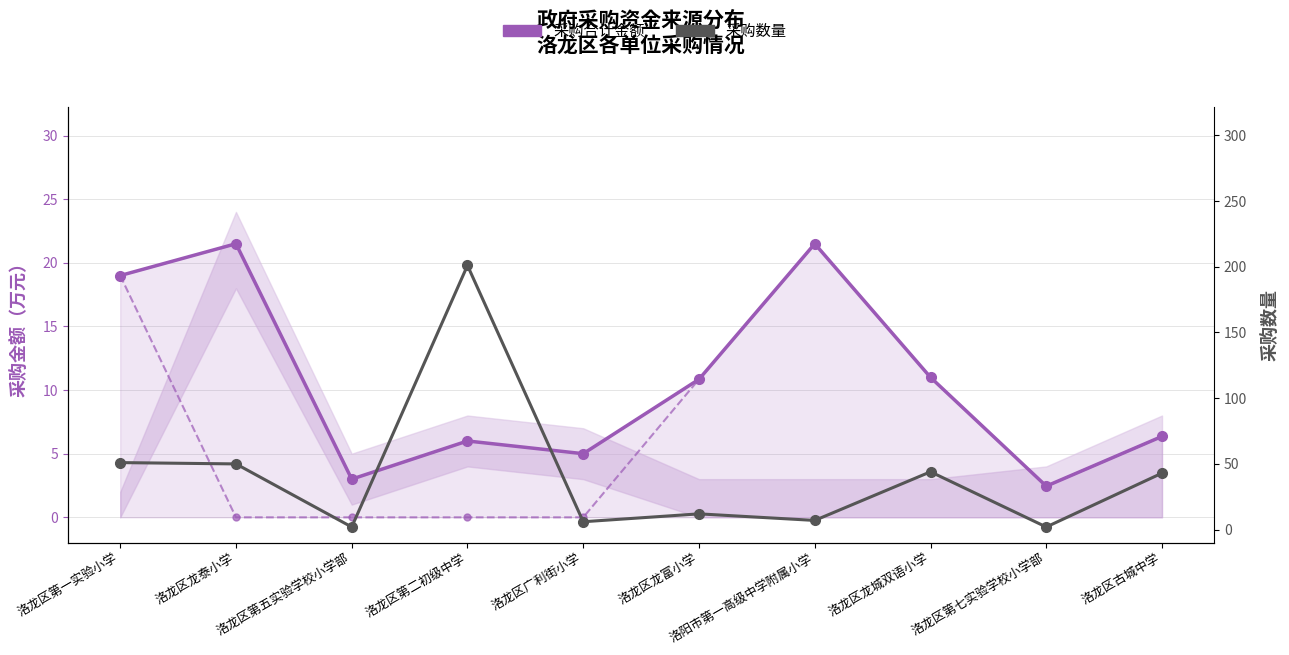

After their last crossing, which series has the higher values: 采购数量 or 一般性转移支付?

采购数量